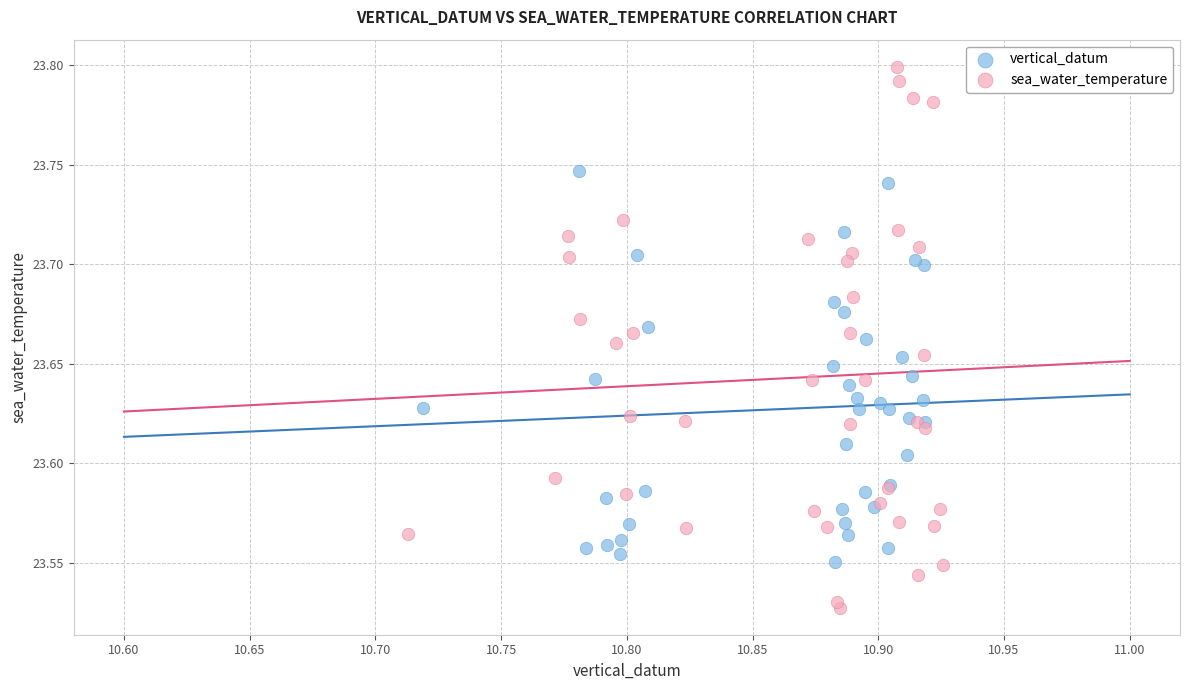

Which series reaches the minimum Y coordinate?

sea_water_temperature